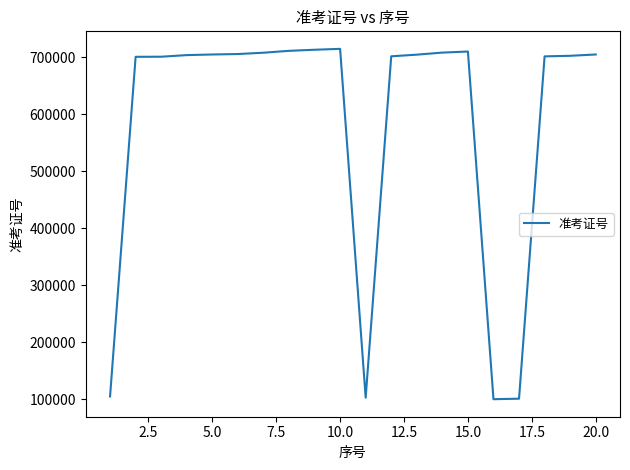

What is the difference between the maximum and minimum values?

614805